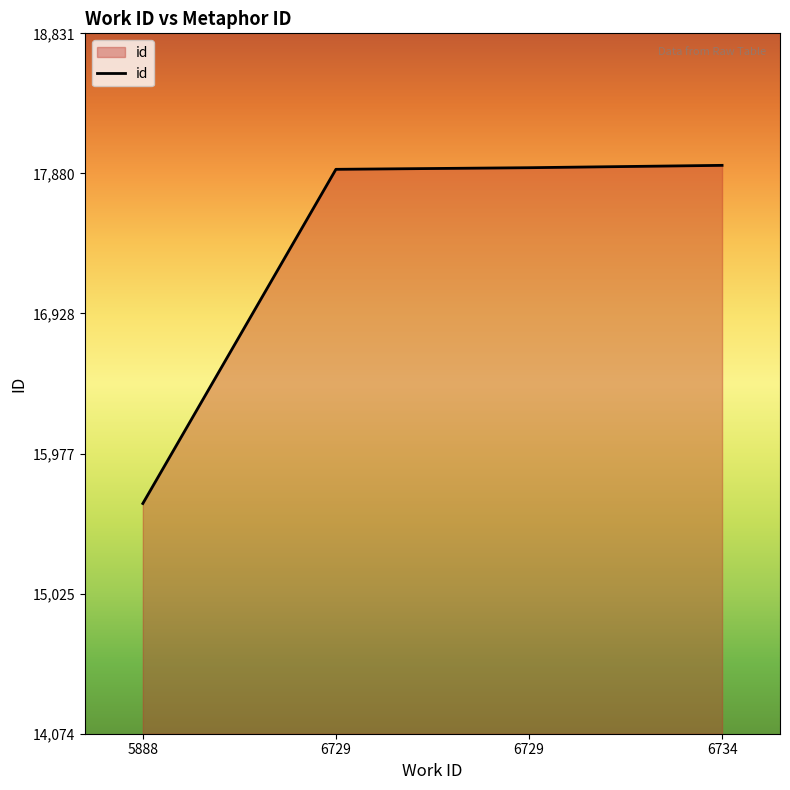

Reading right to left, transcribe all the data shown in this chart.

17935	17919	17908	15638